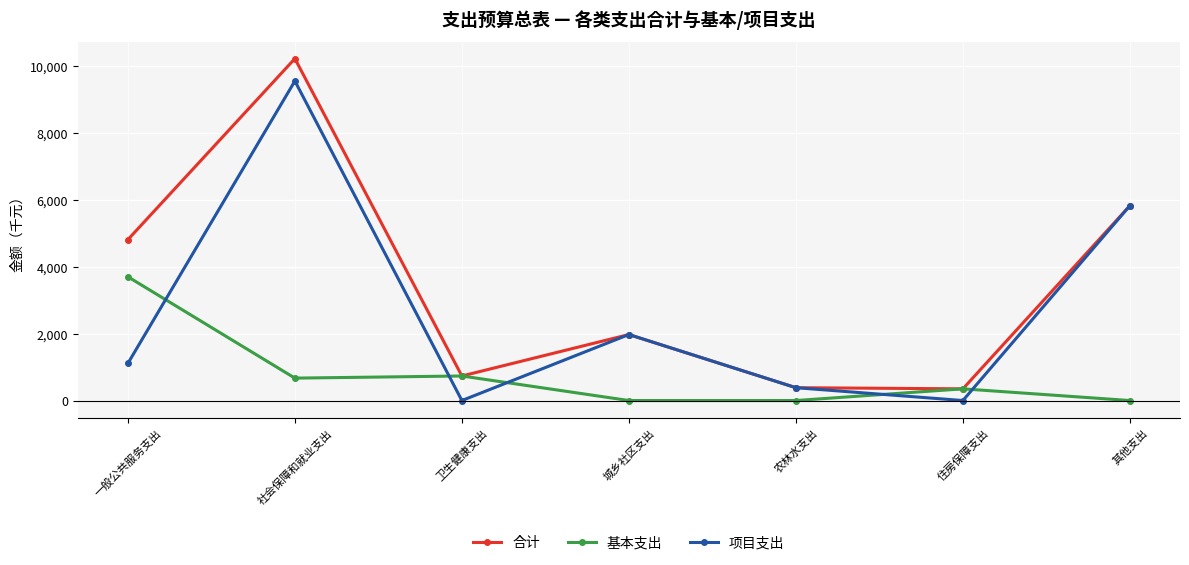

In 基本支出, how many points are higher than both neighbors (excluding endpoints)?

2